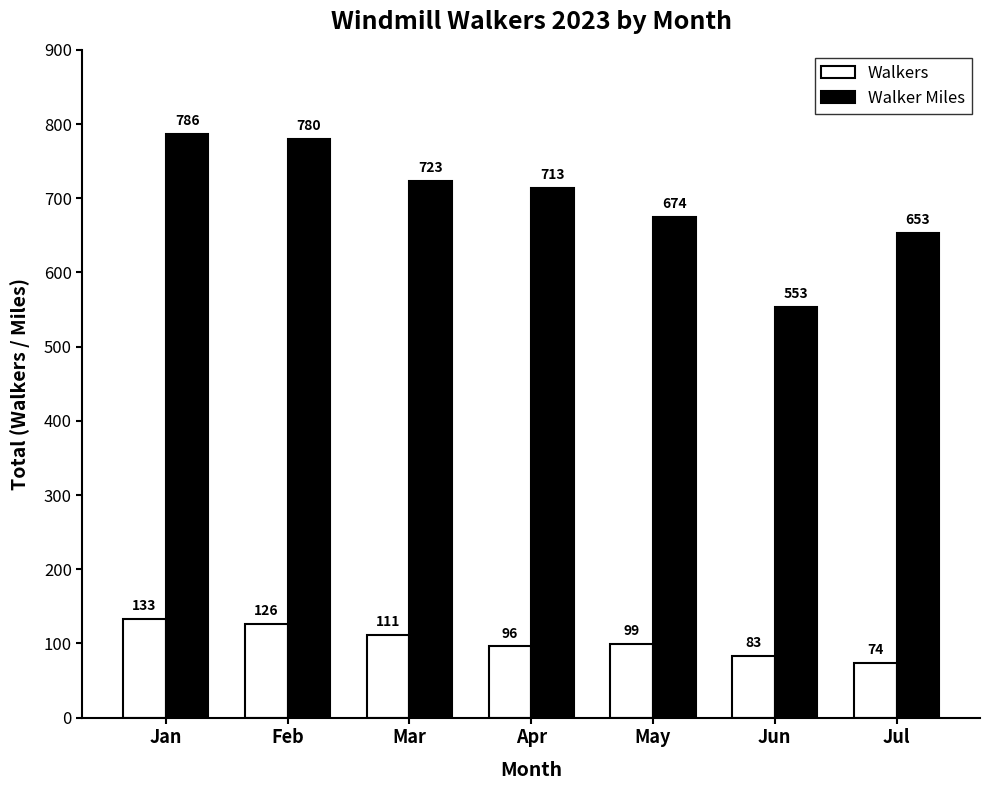

What is the difference between the maximum and minimum values in the Walker Miles series?

232.7